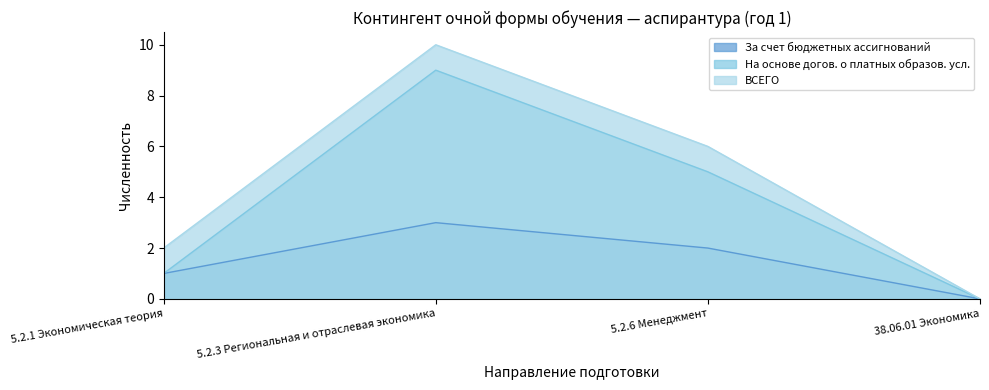

What is the value of the ВСЕГО point at the 1st from the left?

2